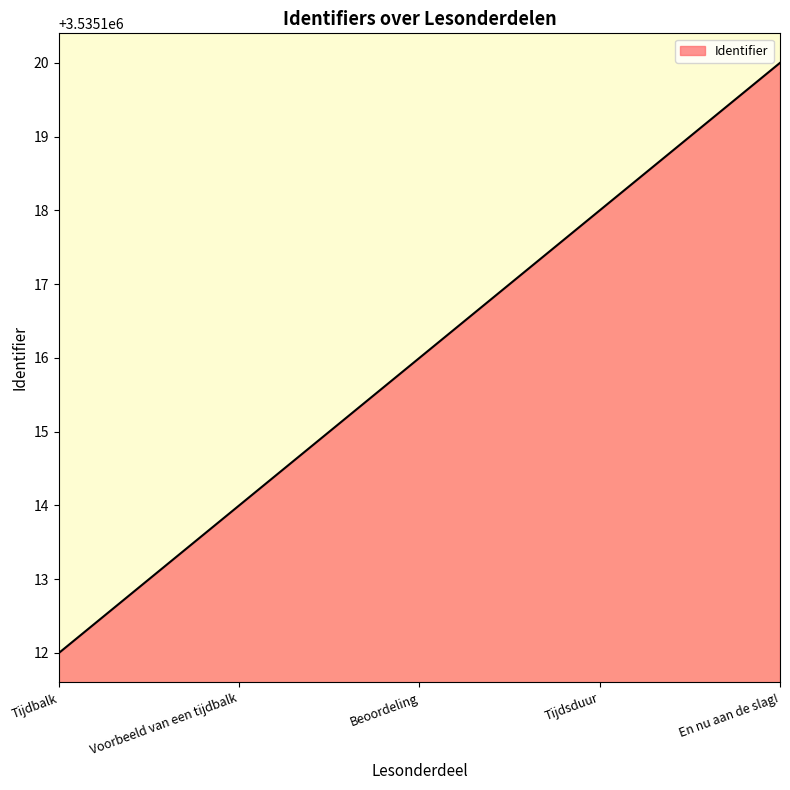

What position from the right is Beoordeling?

3